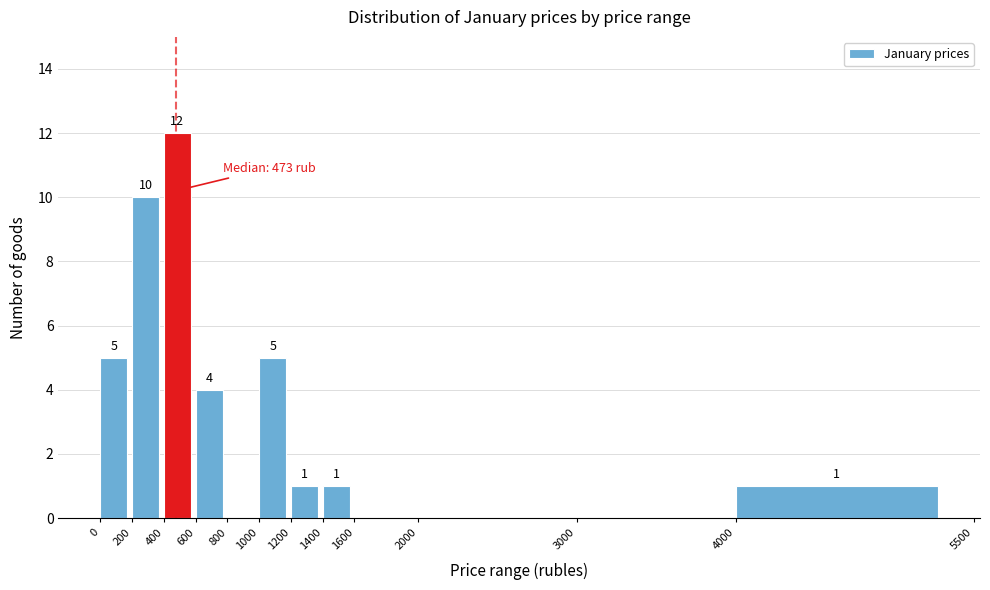

Over which range of the x-axis is the bar tallest?

400 to 600